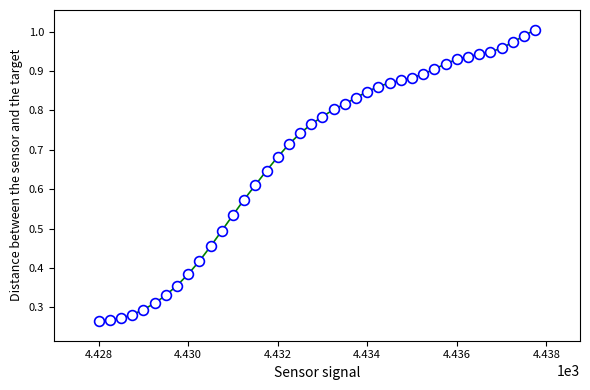

What is the range of X values (max minus min)?

9.8